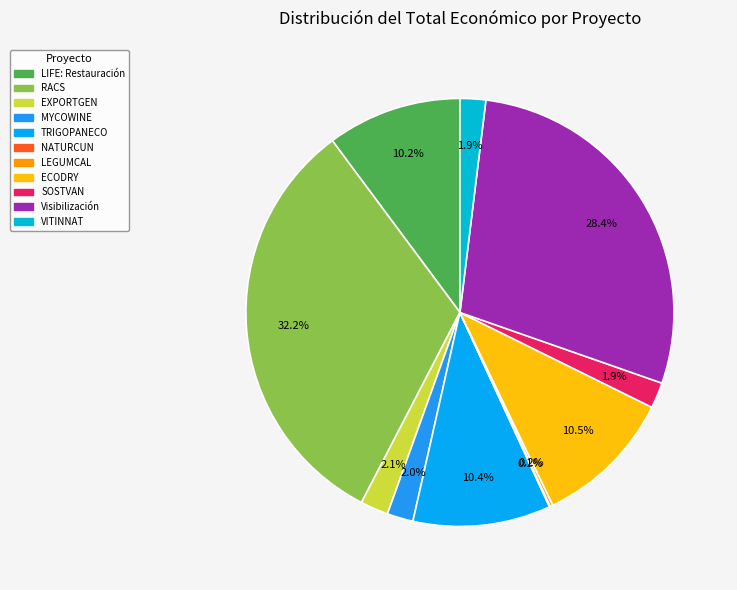

To the nearest percent, what is the difference between the VITINNAT and RACS slice percentages?

30%